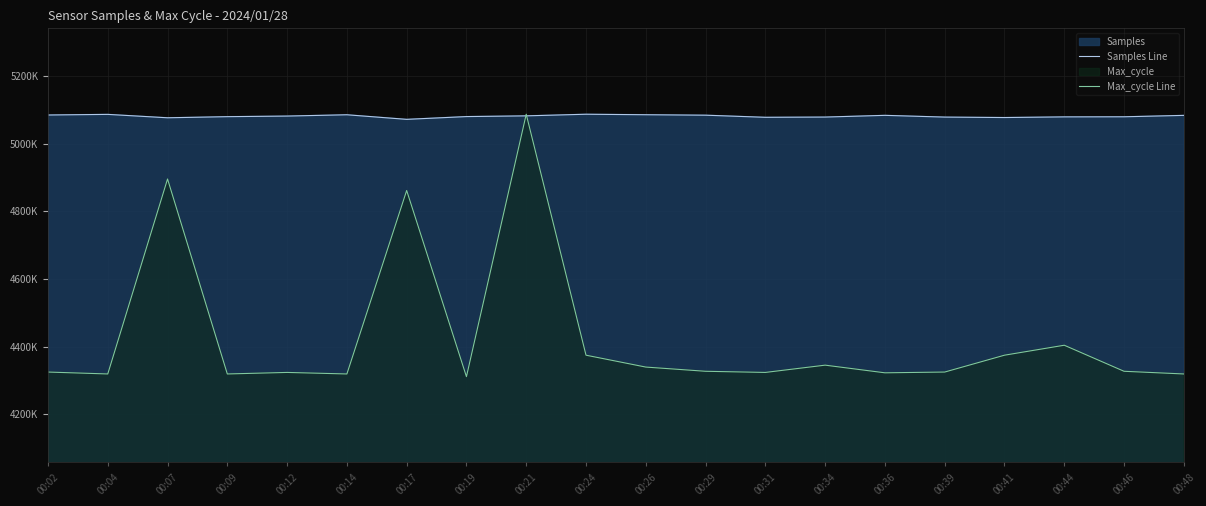

Which series has the largest total across all categories?

Samples Line